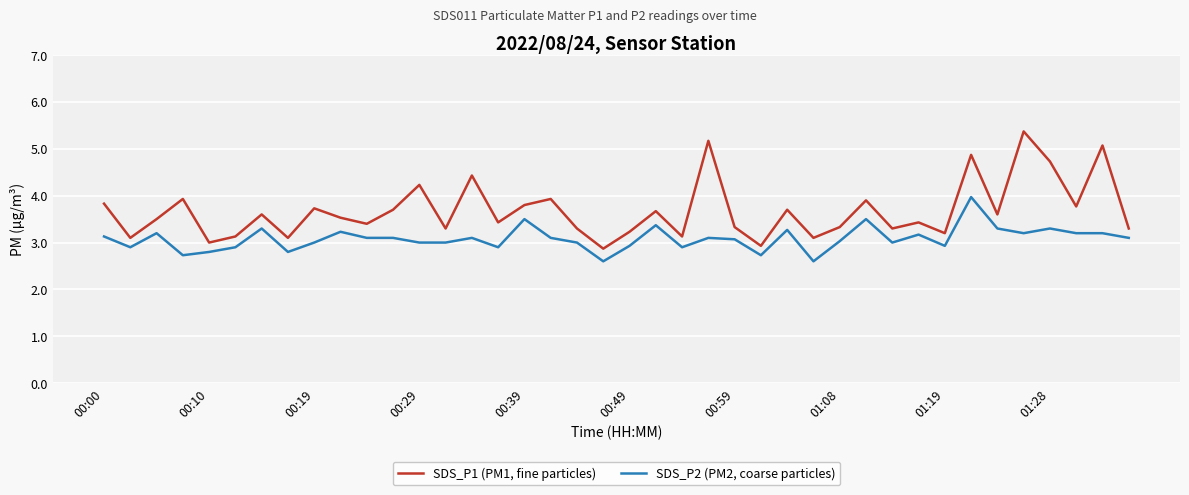

True or false: SDS_P1 (PM1, fine particles) and SDS_P2 (PM2, coarse particles) cross at least once.

False